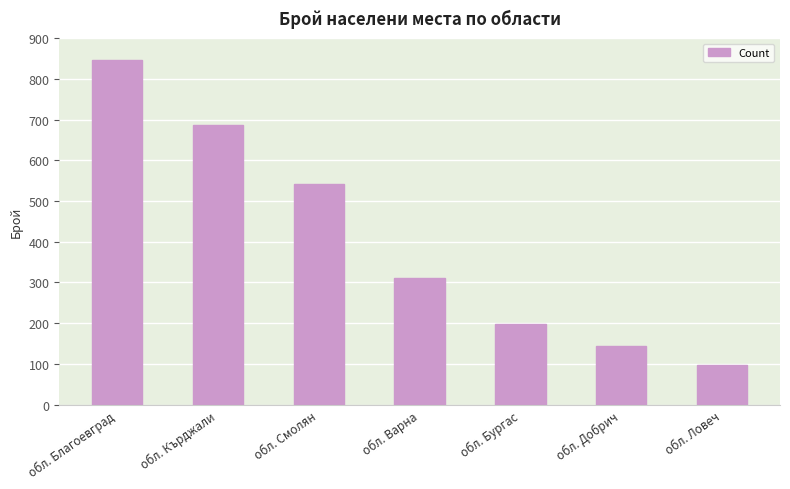

What is the change in value from обл. Кърджали to обл. Бургас?

-489